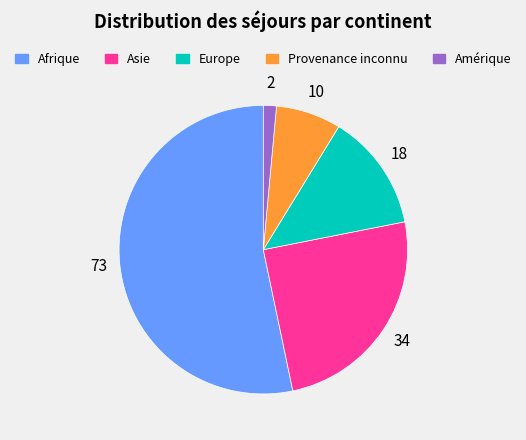

The Amérique slice represents 1% of the pie. True or false?

True